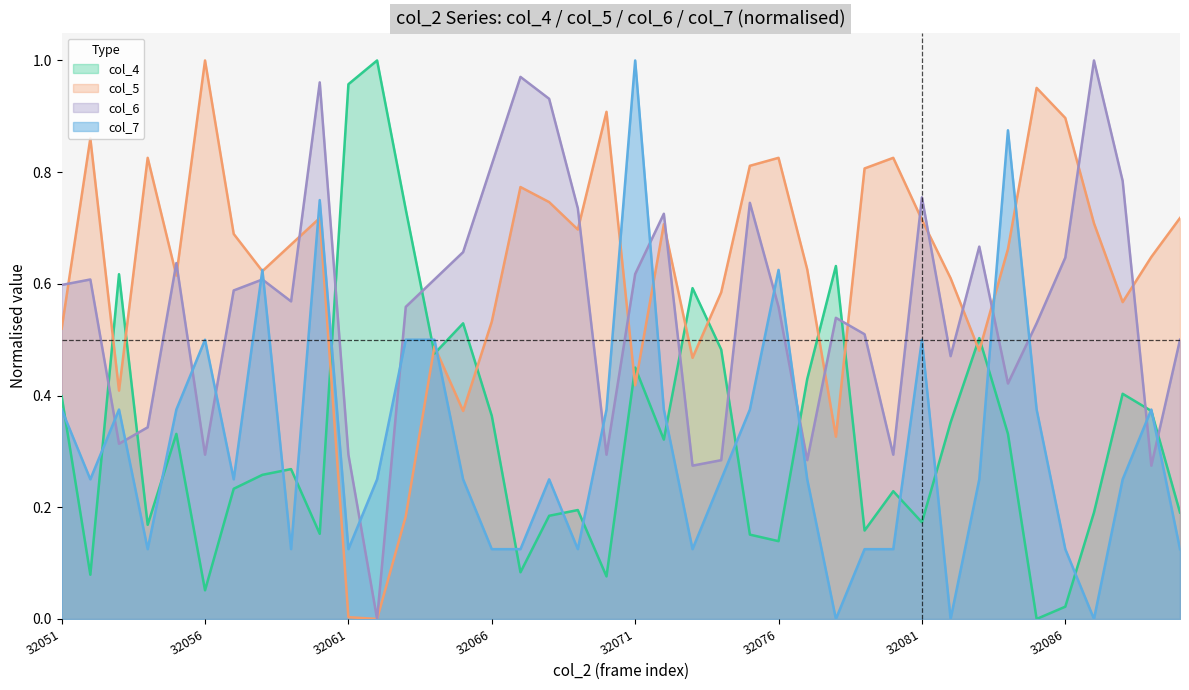

How many categories are shown in the chart?

40